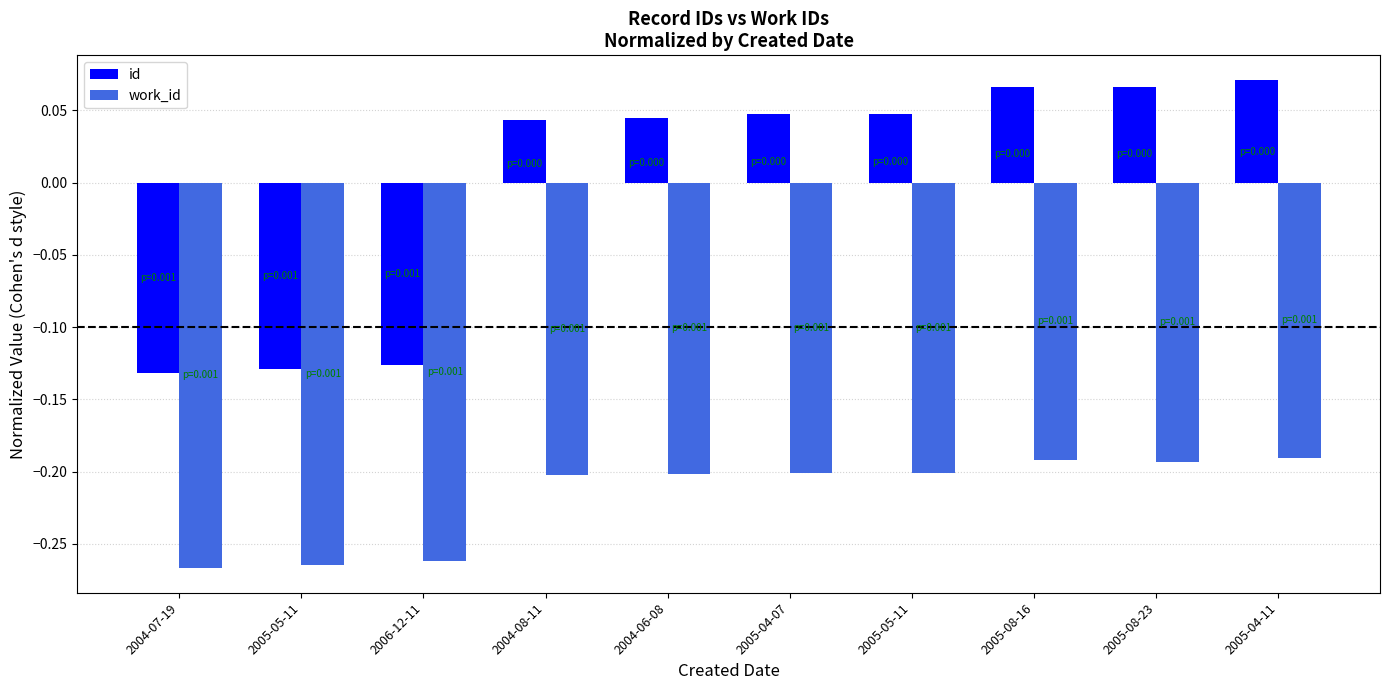

List the series in order of their peak value, highest first.

id, work_id